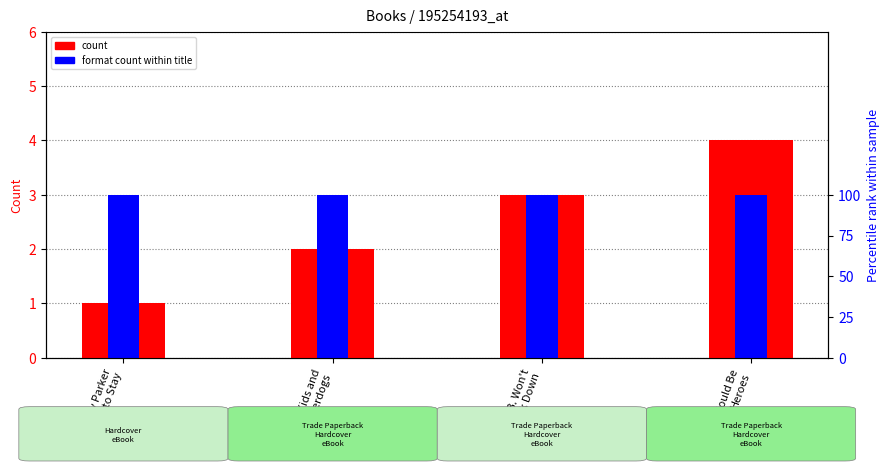

Between Sunny Parker
Is Here to Stay and We Could Be
Heroes, which series saw the biggest shift?

count